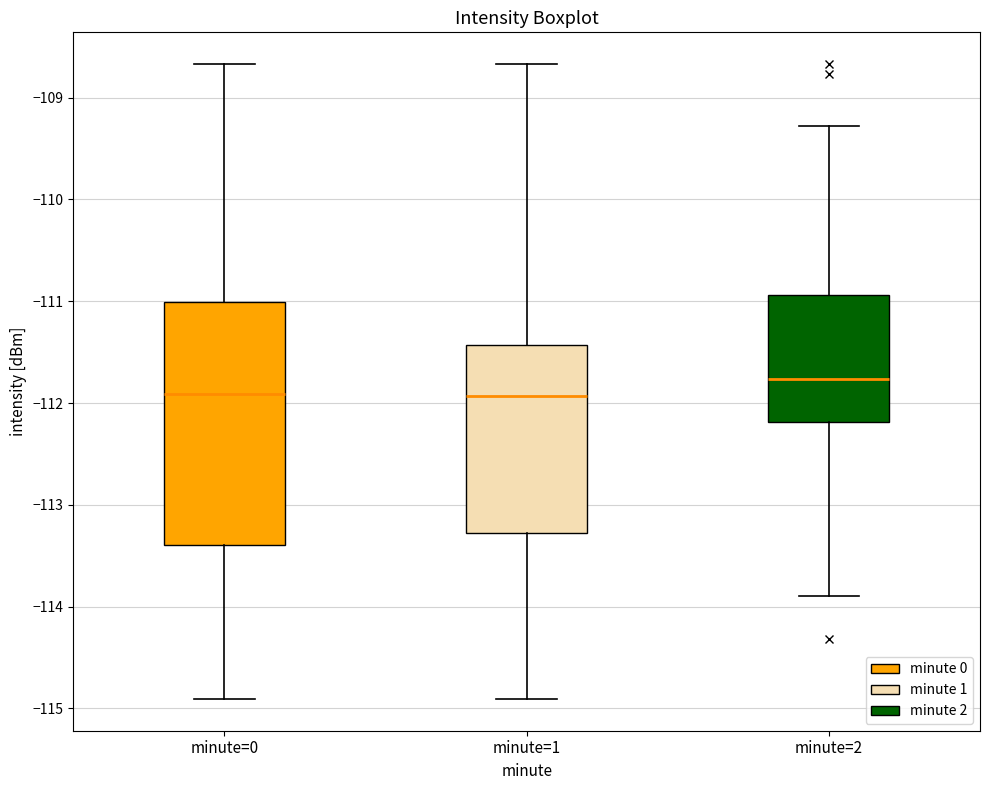

Reading left to right, transcribe this box plot: for each box, give where its median line is, the range the box spans, and where its two whiskers end, as read against the y-axis. The values are not printed on the chart, so give them approximately, as read against the axis.

minute=0: median -111.9, box -113.4 to -111.0, whiskers -114.9 to -108.7
minute=1: median -111.9, box -113.3 to -111.4, whiskers -114.9 to -108.7
minute=2: median -111.8, box -112.2 to -110.9, whiskers -113.9 to -109.3